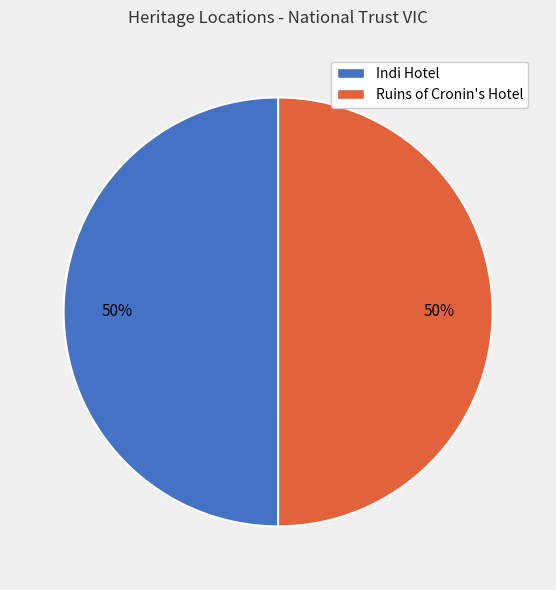

To the nearest percent, what is the combined percentage of Ruins of Cronin's Hotel and Indi Hotel?

100%